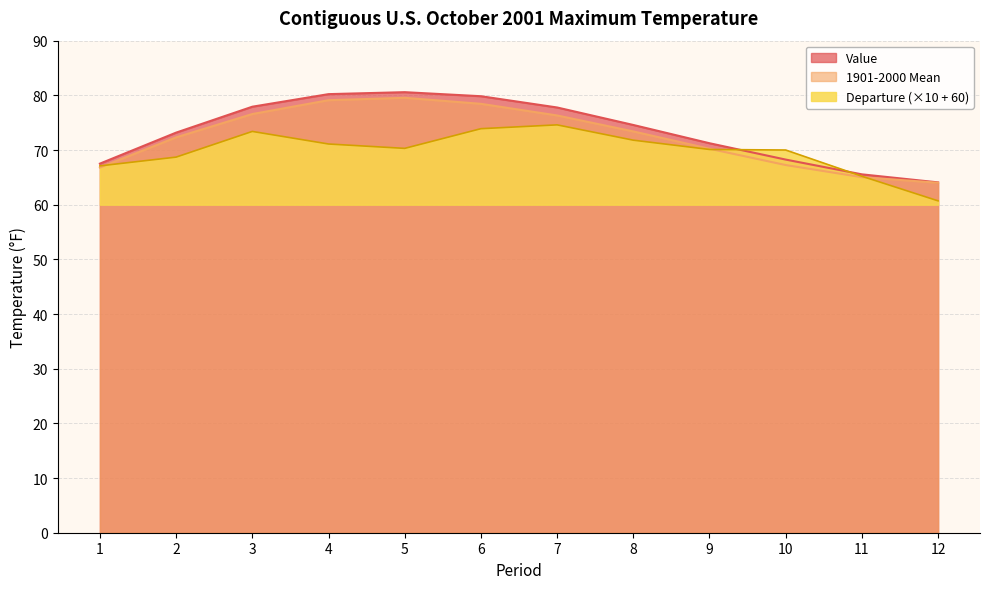

What is the value of the Departure point at the 4th from the left?

71.1